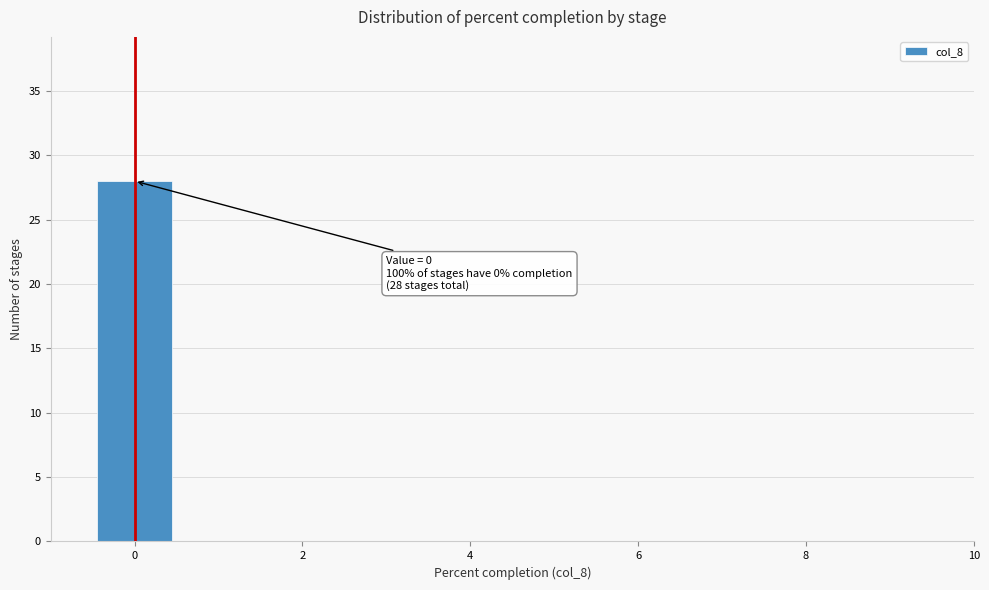

Which range on the x-axis has the tallest bar?

-0.5 to 0.5